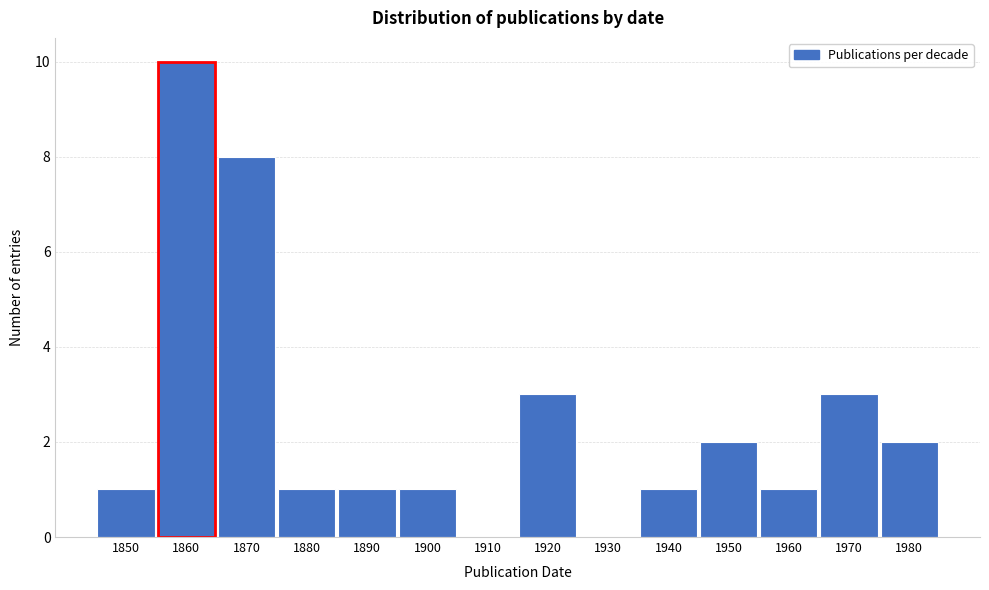

Reading left to right, extract all data points from this chart.

1850=1	1860=10	1870=8	1880=1	1890=1	1900=1	1910=0	1920=3	1930=0	1940=1	1950=2	1960=1	1970=3	1980=2